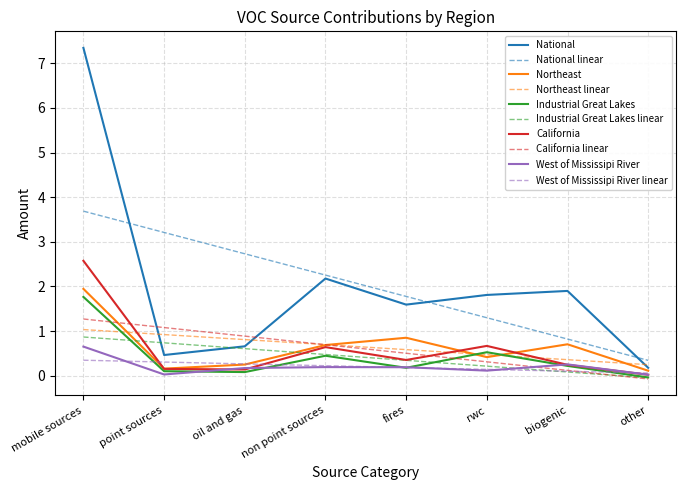

At which category is the sum across all series the highest?

mobile sources